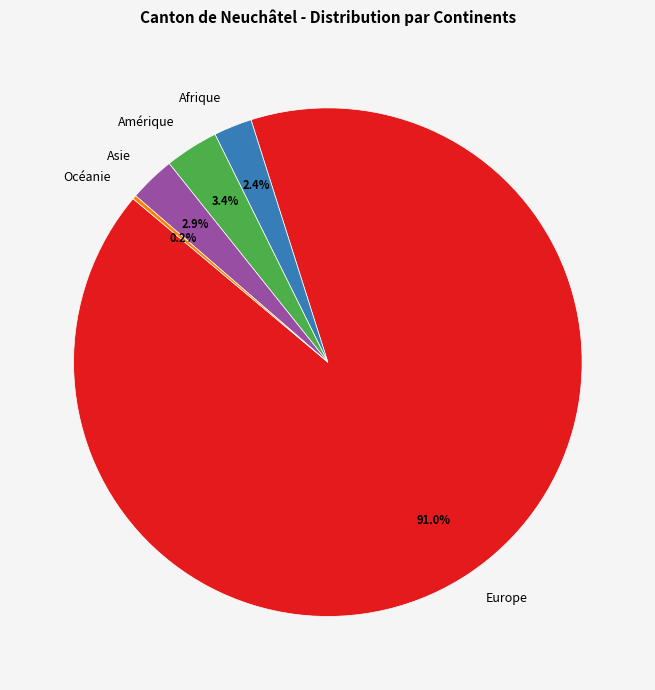

The Asie slice represents 13% of the pie. True or false?

False